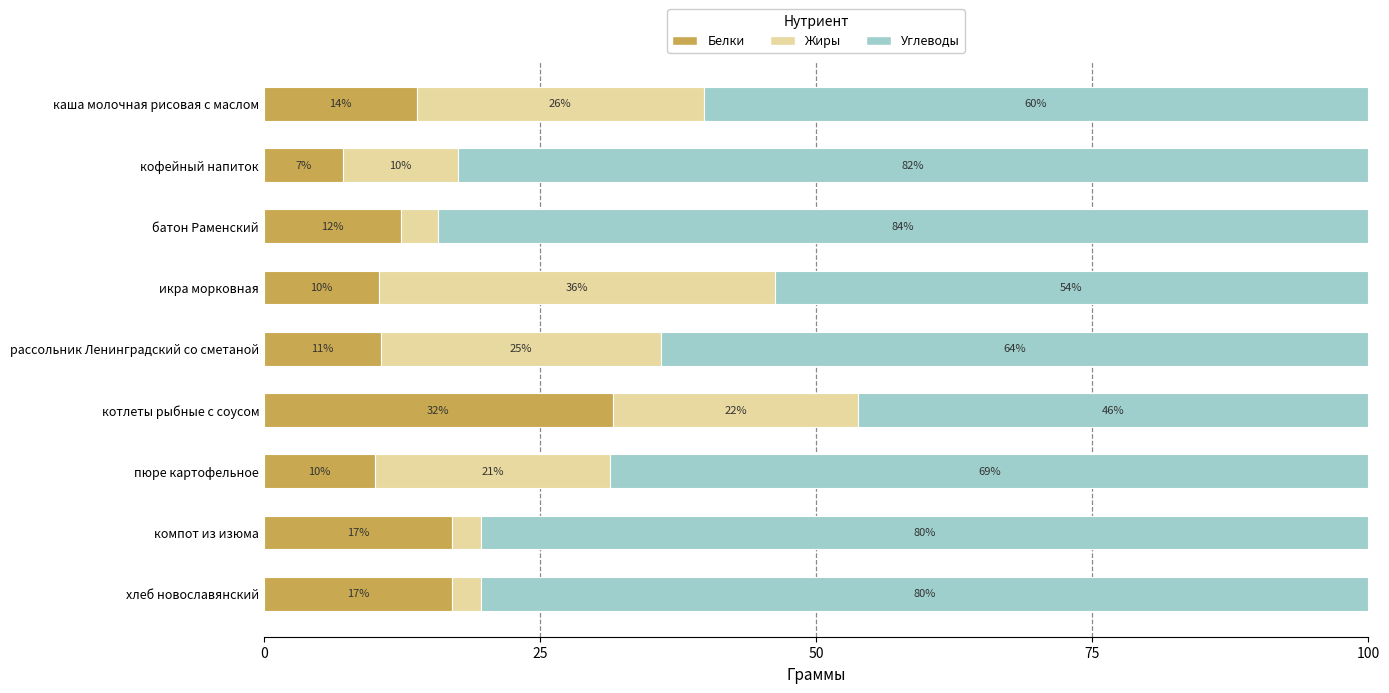

At which label does Белки reach its peak?

котлеты рыбные с соусом